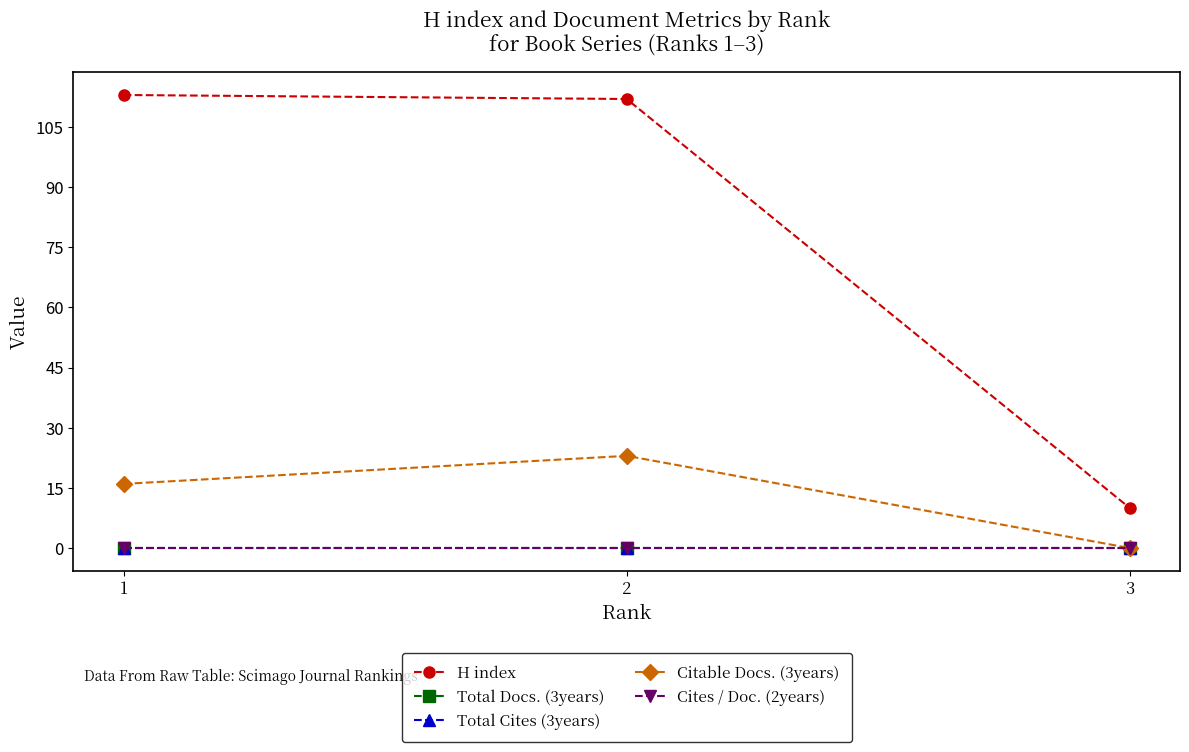

At 3, list the series in order from largest to smallest.

H index, Total Docs. (3years), Total Cites (3years), Citable Docs. (3years), Cites / Doc. (2years)